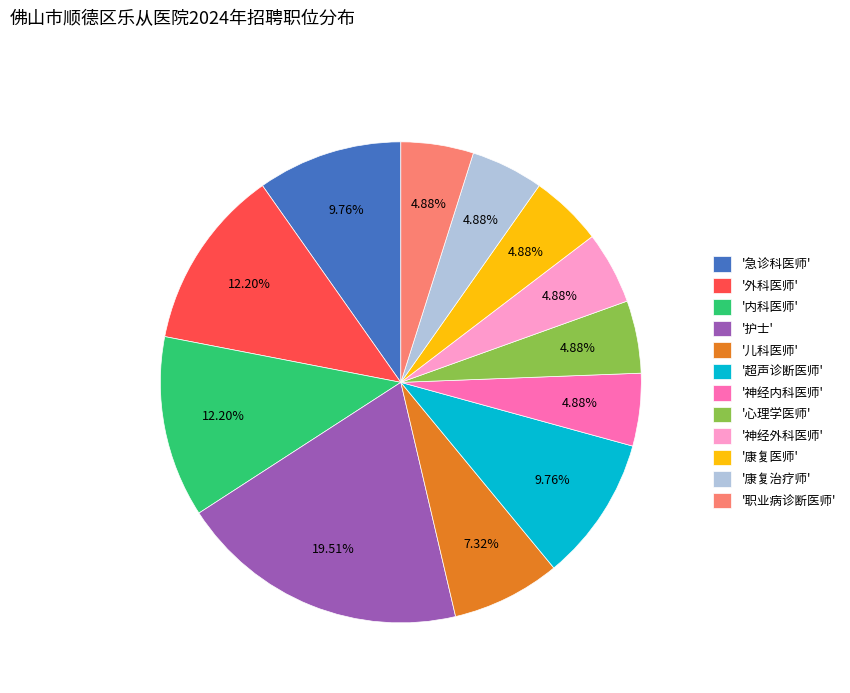

What is the ratio of the value at '外科医师' to the value at '神经内科医师'?

2.5